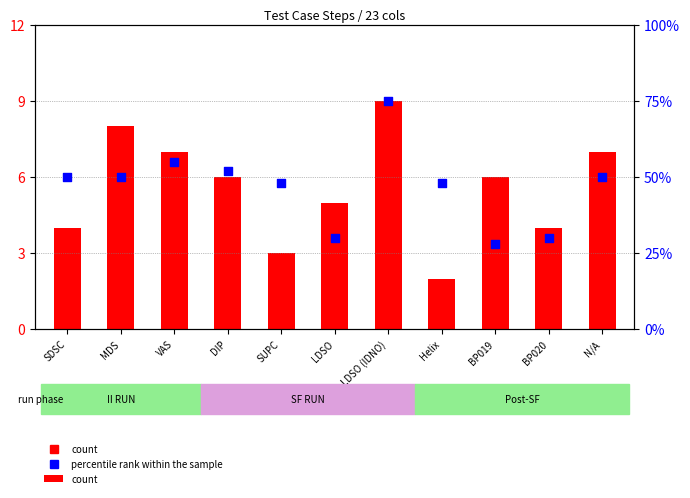

Is the value of percentile rank within the sample at LDSO greater than the value of count at LDSO (IDNO)?

Yes